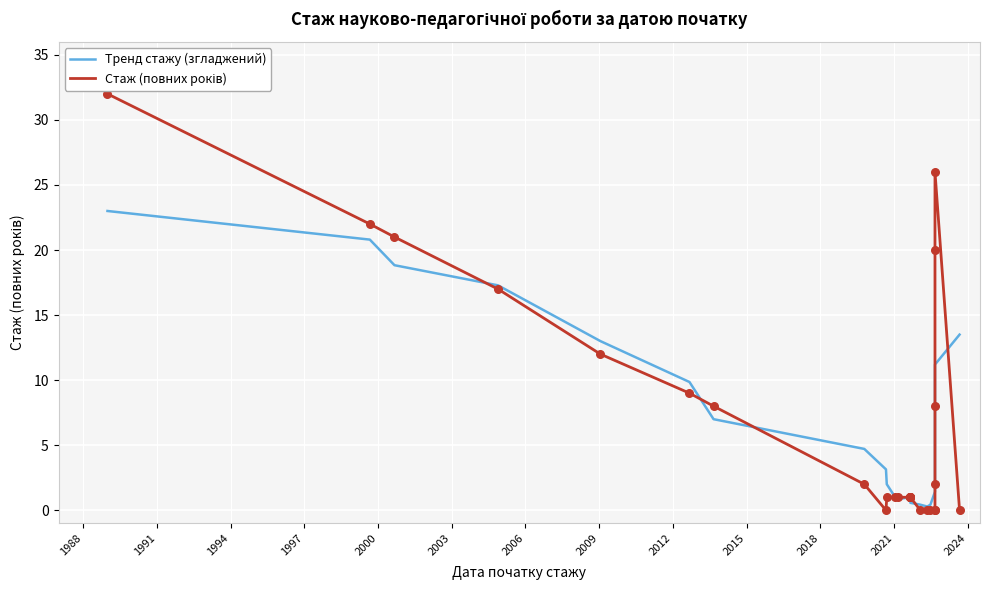

Is the value of Тренд стажу (згладжений) at 22 greater than the value of Стаж (повних років) at 2021?

Yes